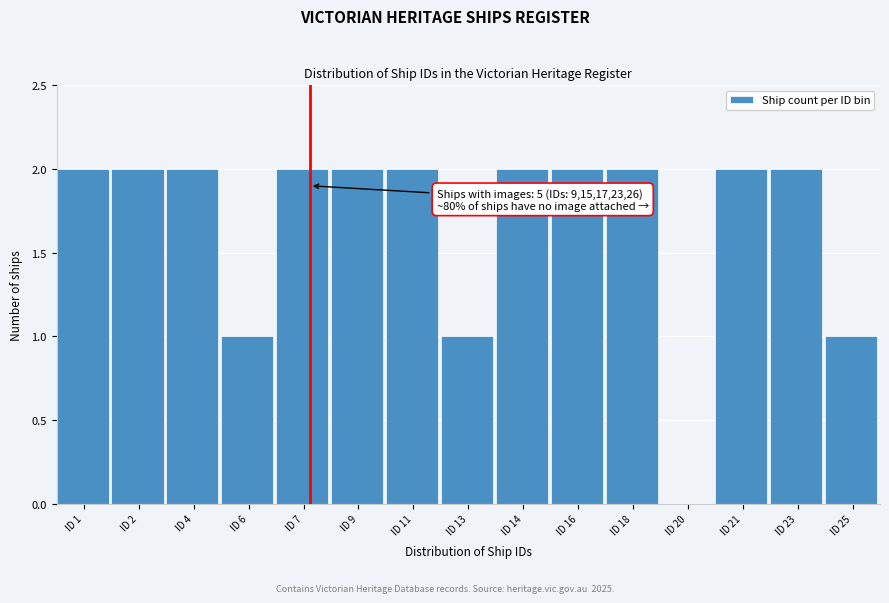

Reading left to right, transcribe all the data shown in this chart.

ID 1=2	ID 2=2	ID 4=2	ID 6=1	ID 7=2	ID 9=2	ID 11=2	ID 13=1	ID 14=2	ID 16=2	ID 18=2	ID 20=0	ID 21=2	ID 23=2	ID 25=1